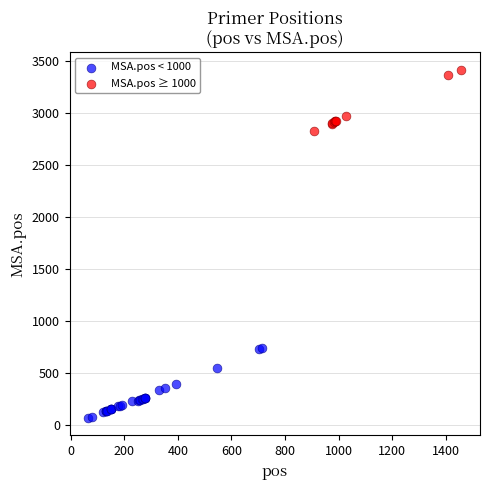

What are all the series names shown in the legend?

MSA.pos < 1000, MSA.pos ≥ 1000